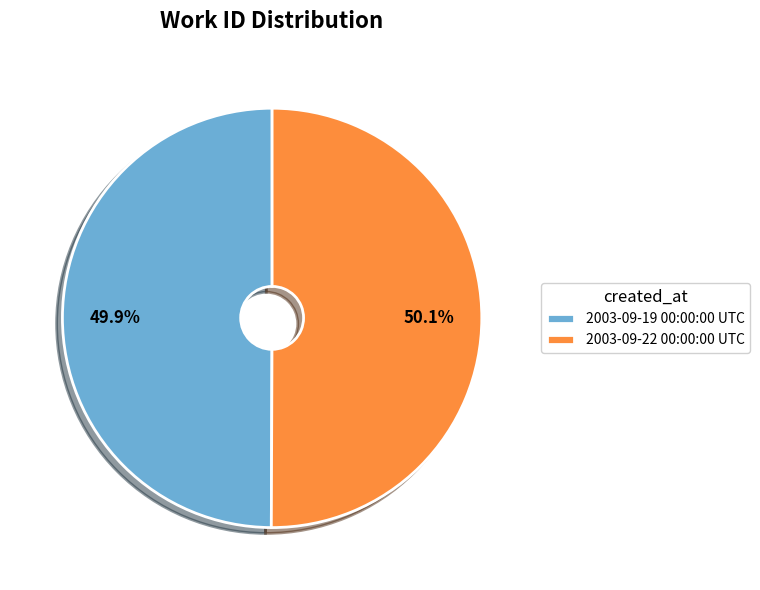

Count the number of slices in the pie.

2